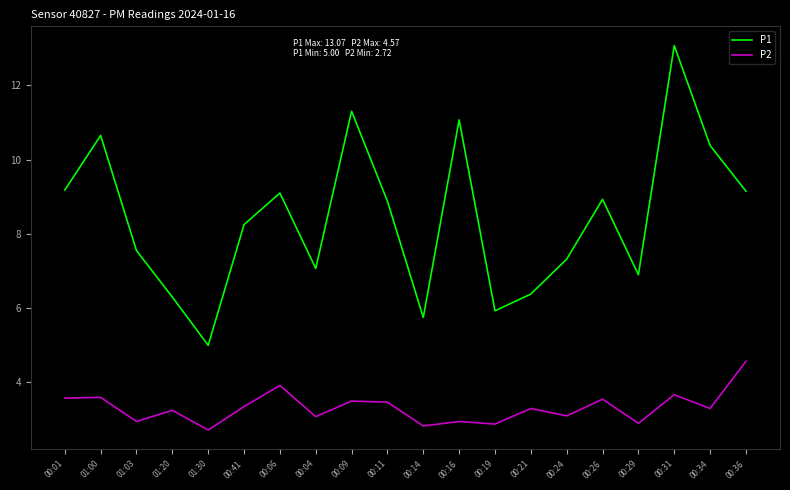

Is the value of P2 at 01:03 greater than the value of P1 at 00:16?

No